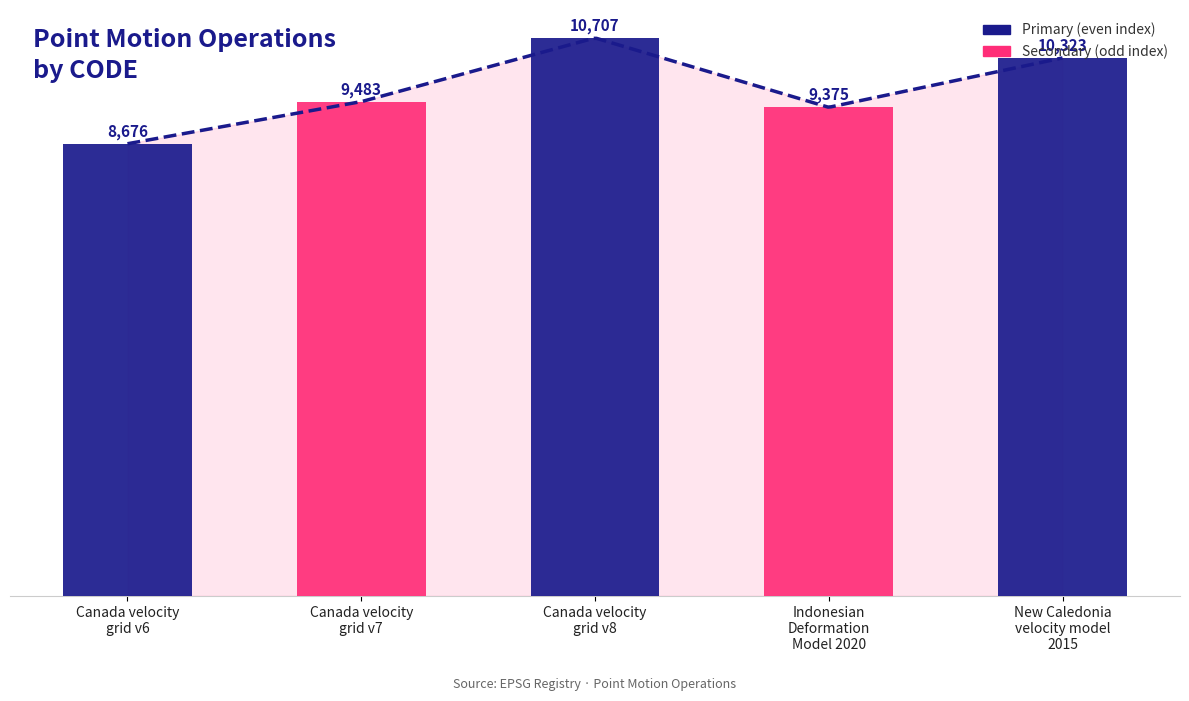

How many bars are there in total?

5